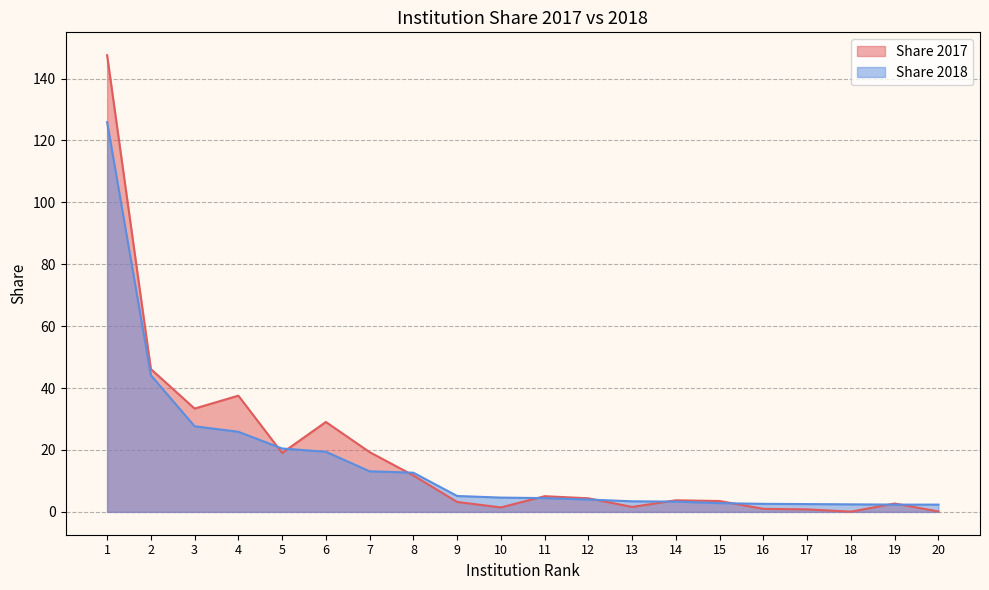

Between 7 and 13, which series saw the biggest shift?

Share 2017